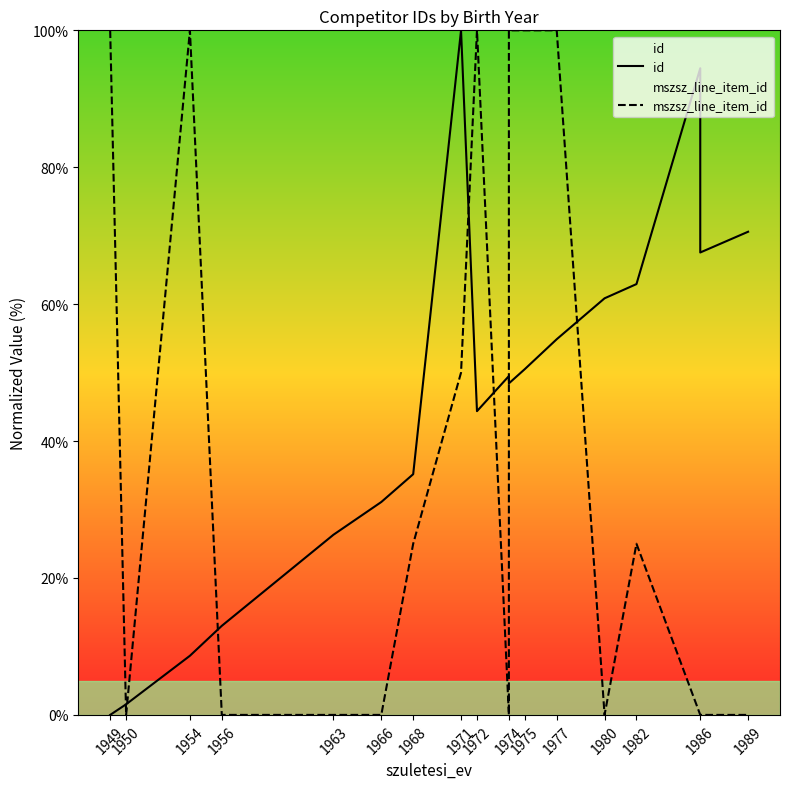

Reading right to left, extract all data points from this chart.

id: 70.6	67.5	94.5	62.9	60.9	54.9	50.5	48.4	49.5	44.4	100.0	35.2	31.1	26.3	13.0	8.6	1.6	0.0
mszsz_line_item_id: 0.0	0.0	0.0	25.0	0.0	100.0	100.0	100.0	0.0	100.0	50.0	25.0	0.0	0.0	0.0	100.0	0.0	100.0